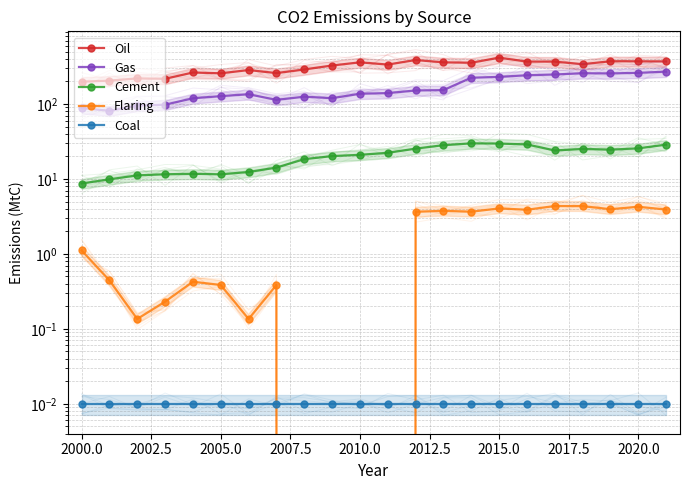

At 2007.5, list the series in order from largest to smallest.

Oil, Gas, Cement, Flaring, Coal